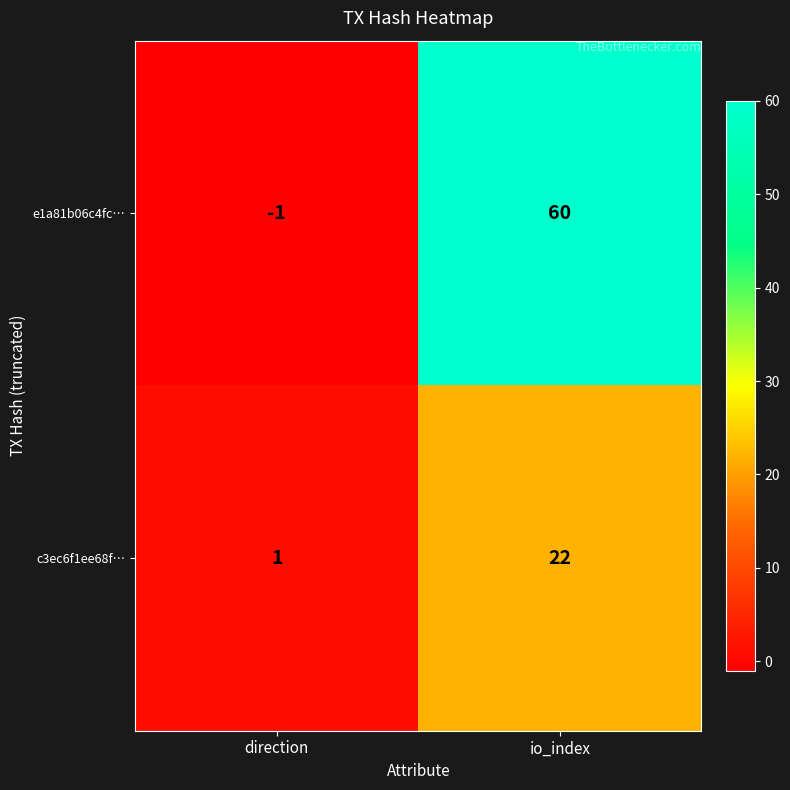

Which series has the largest total across all categories?

e1a81b06c4fc…